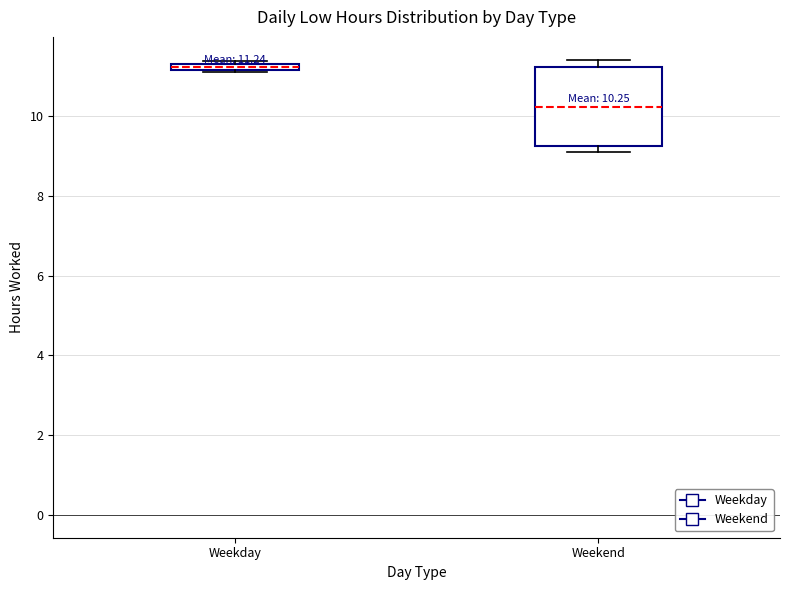

Which box has the lowest median line?

Weekend